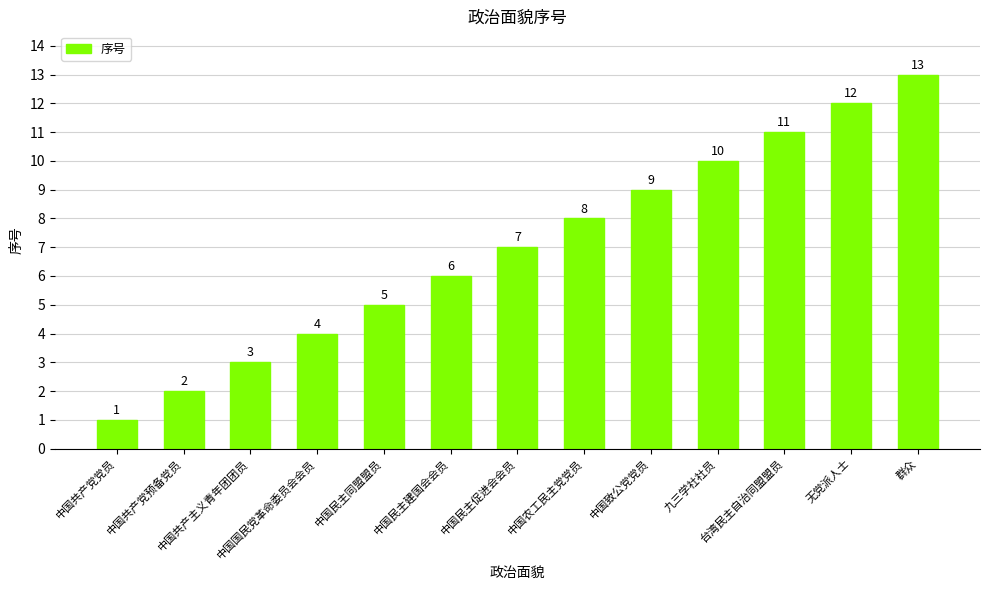

Reading right to left, list all the values displayed in this chart.

群众=13	无党派人士=12	台湾民主自治同盟盟员=11	九三学社社员=10	中国致公党党员=9	中国农工民主党党员=8	中国民主促进会会员=7	中国民主建国会会员=6	中国民主同盟盟员=5	中国国民党革命委员会会员=4	中国共产主义青年团团员=3	中国共产党预备党员=2	中国共产党党员=1